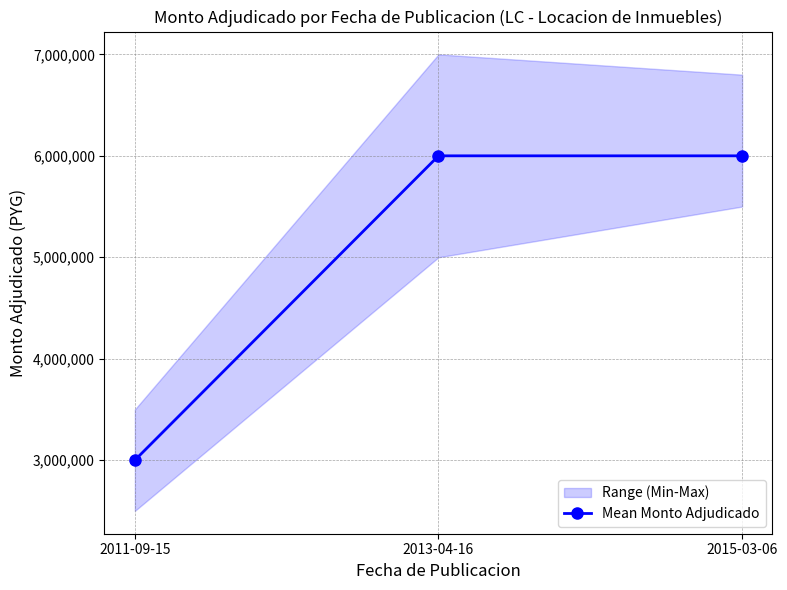

The chart shows a value of 8094129 at 2013-04-16. True or false?

False